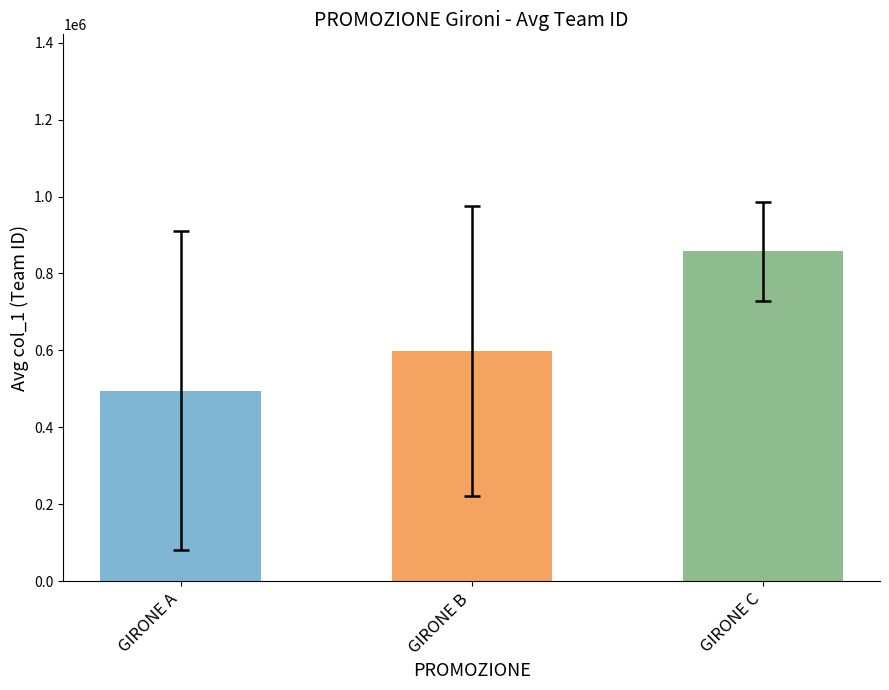

True or false: the data shows 924171.7 at GIRONE B.

False